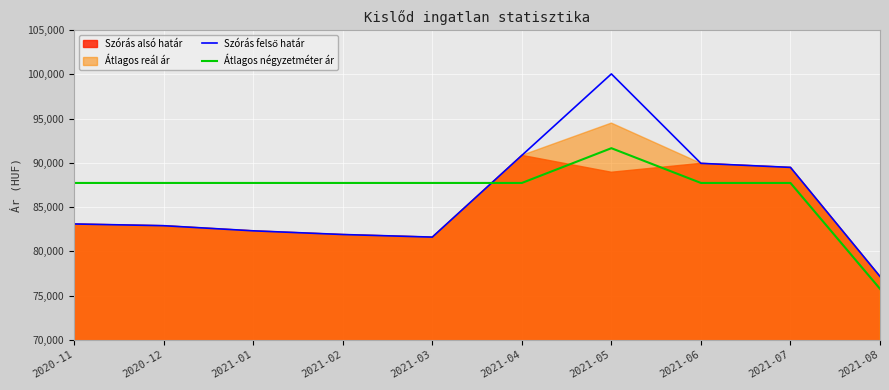

What is the average value of the Szórás felső határ series?

85928